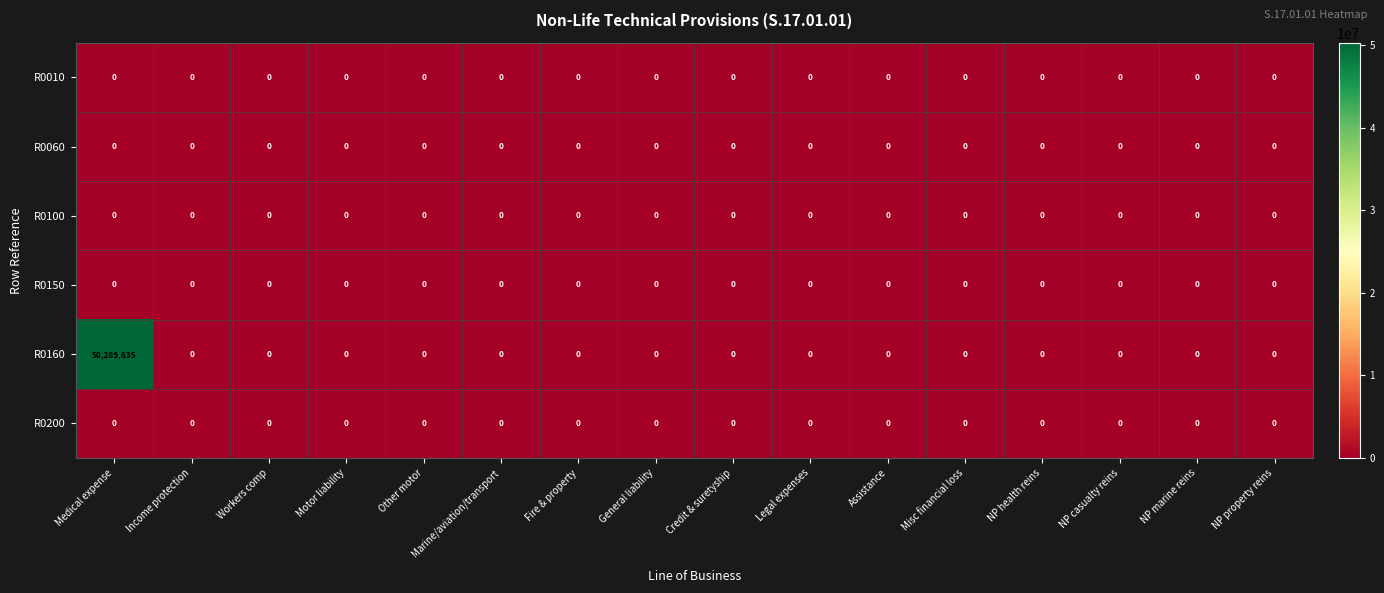

At which category is the sum across all series the highest?

Medical expense